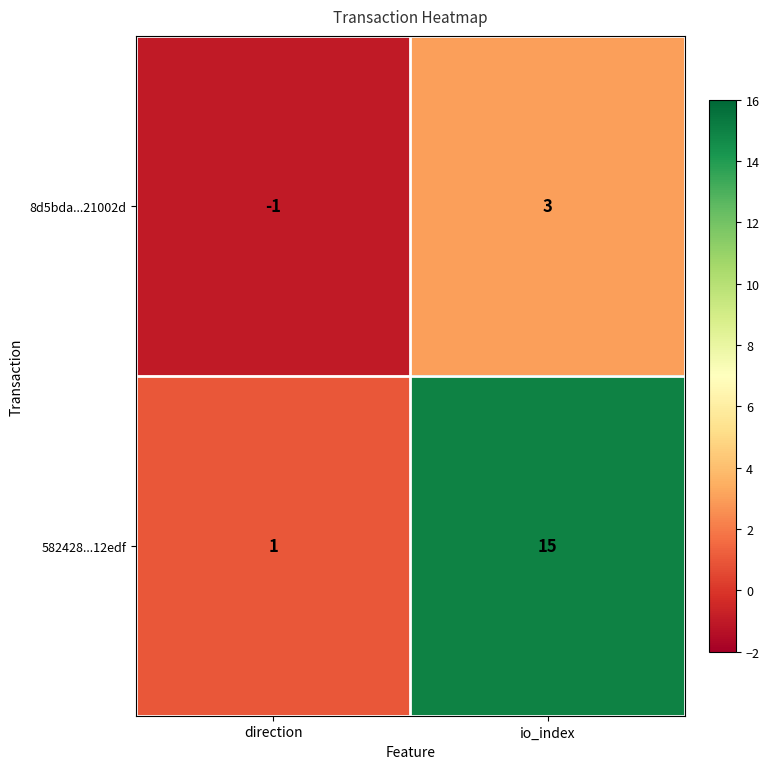

What is the average value of the 582428...12edf series?

8